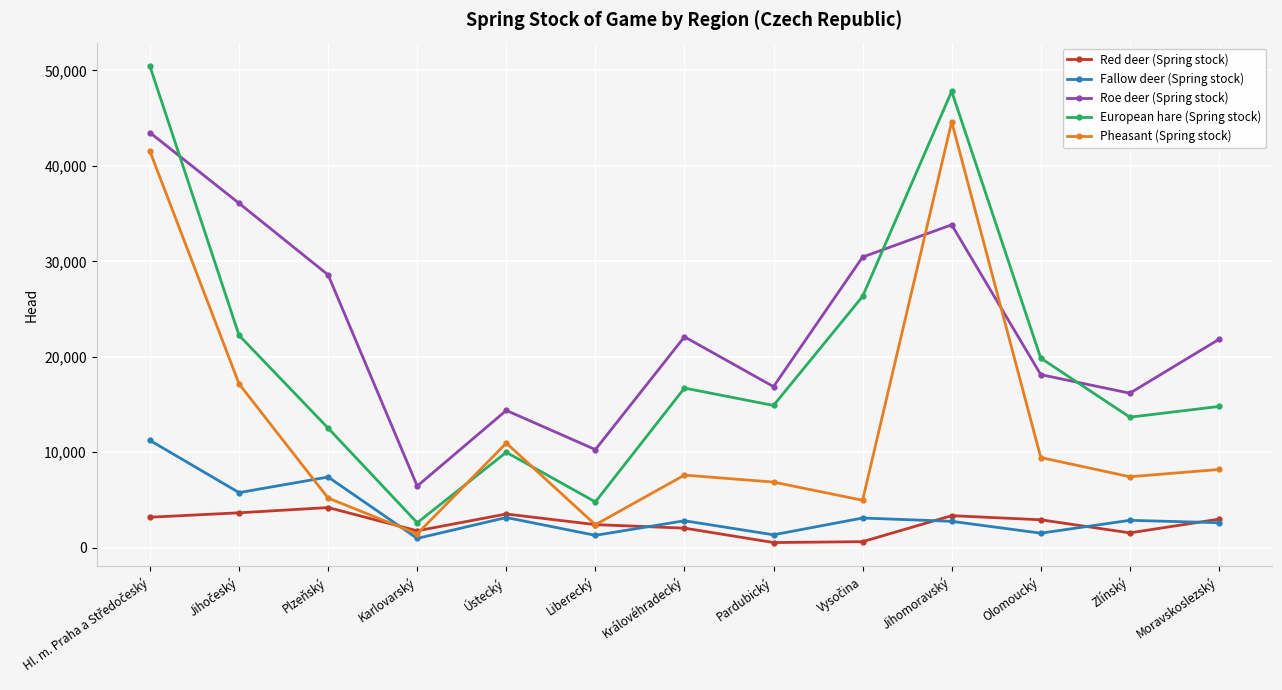

Where is the first local maximum for Roe deer (Spring stock)?

Ústecký